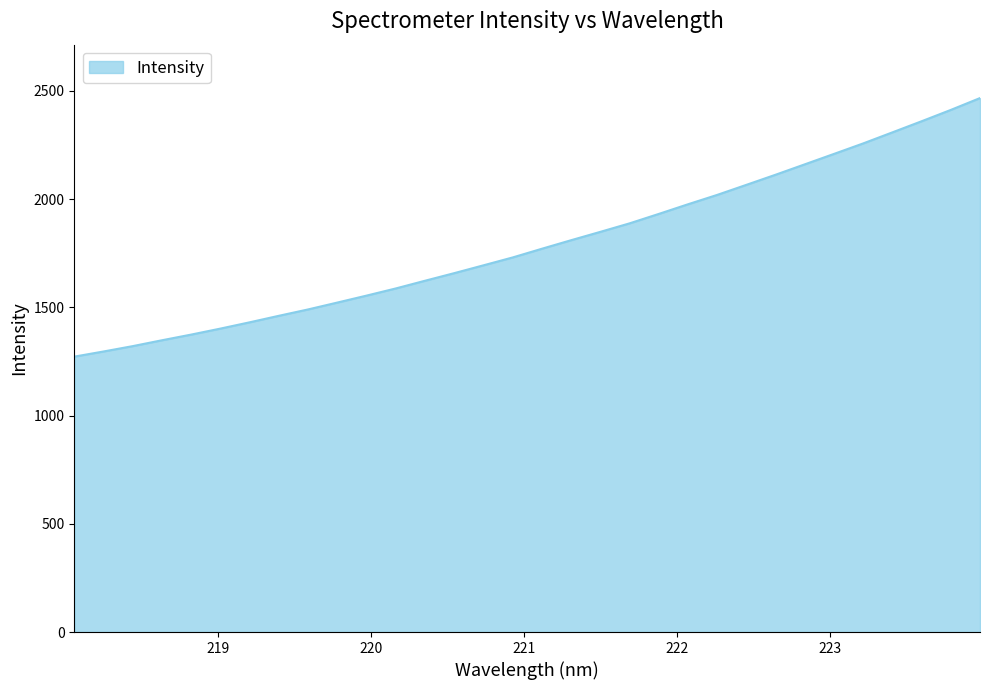

What is the difference between the maximum and minimum values?

1194.5